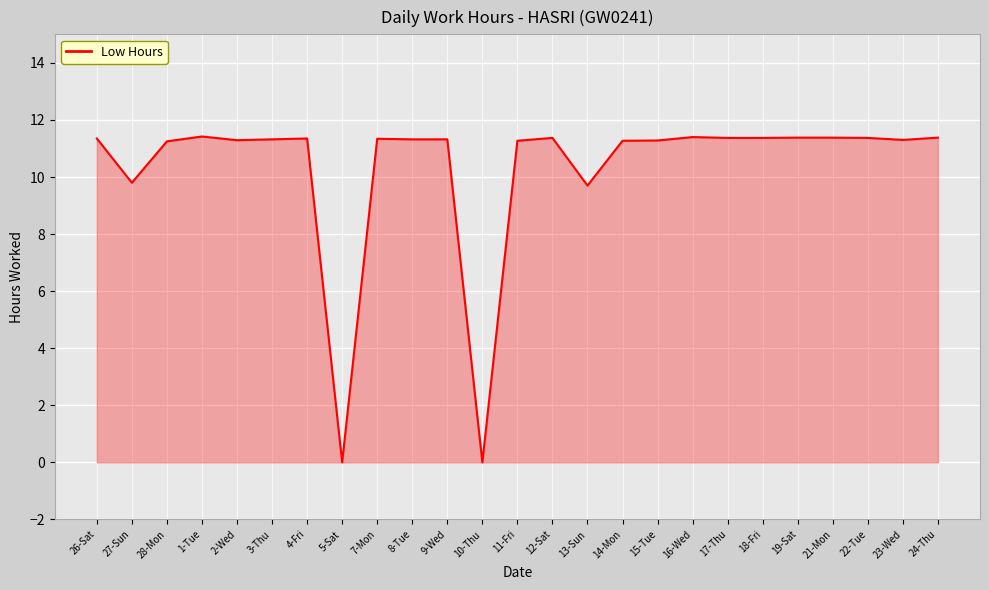

The chart shows a value of 11.3 at 15-Tue. True or false?

True